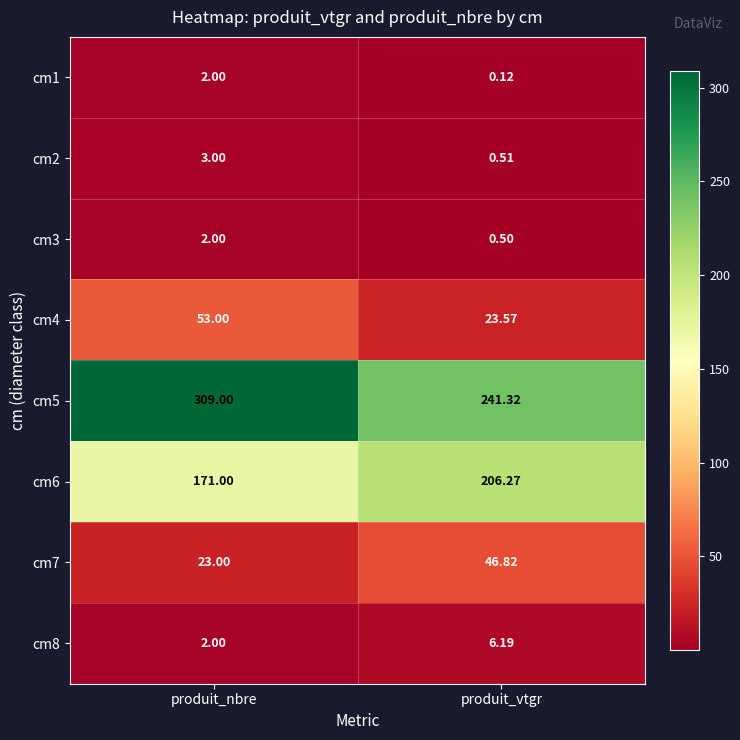

At which label is cm7 closest to 34?

produit_nbre